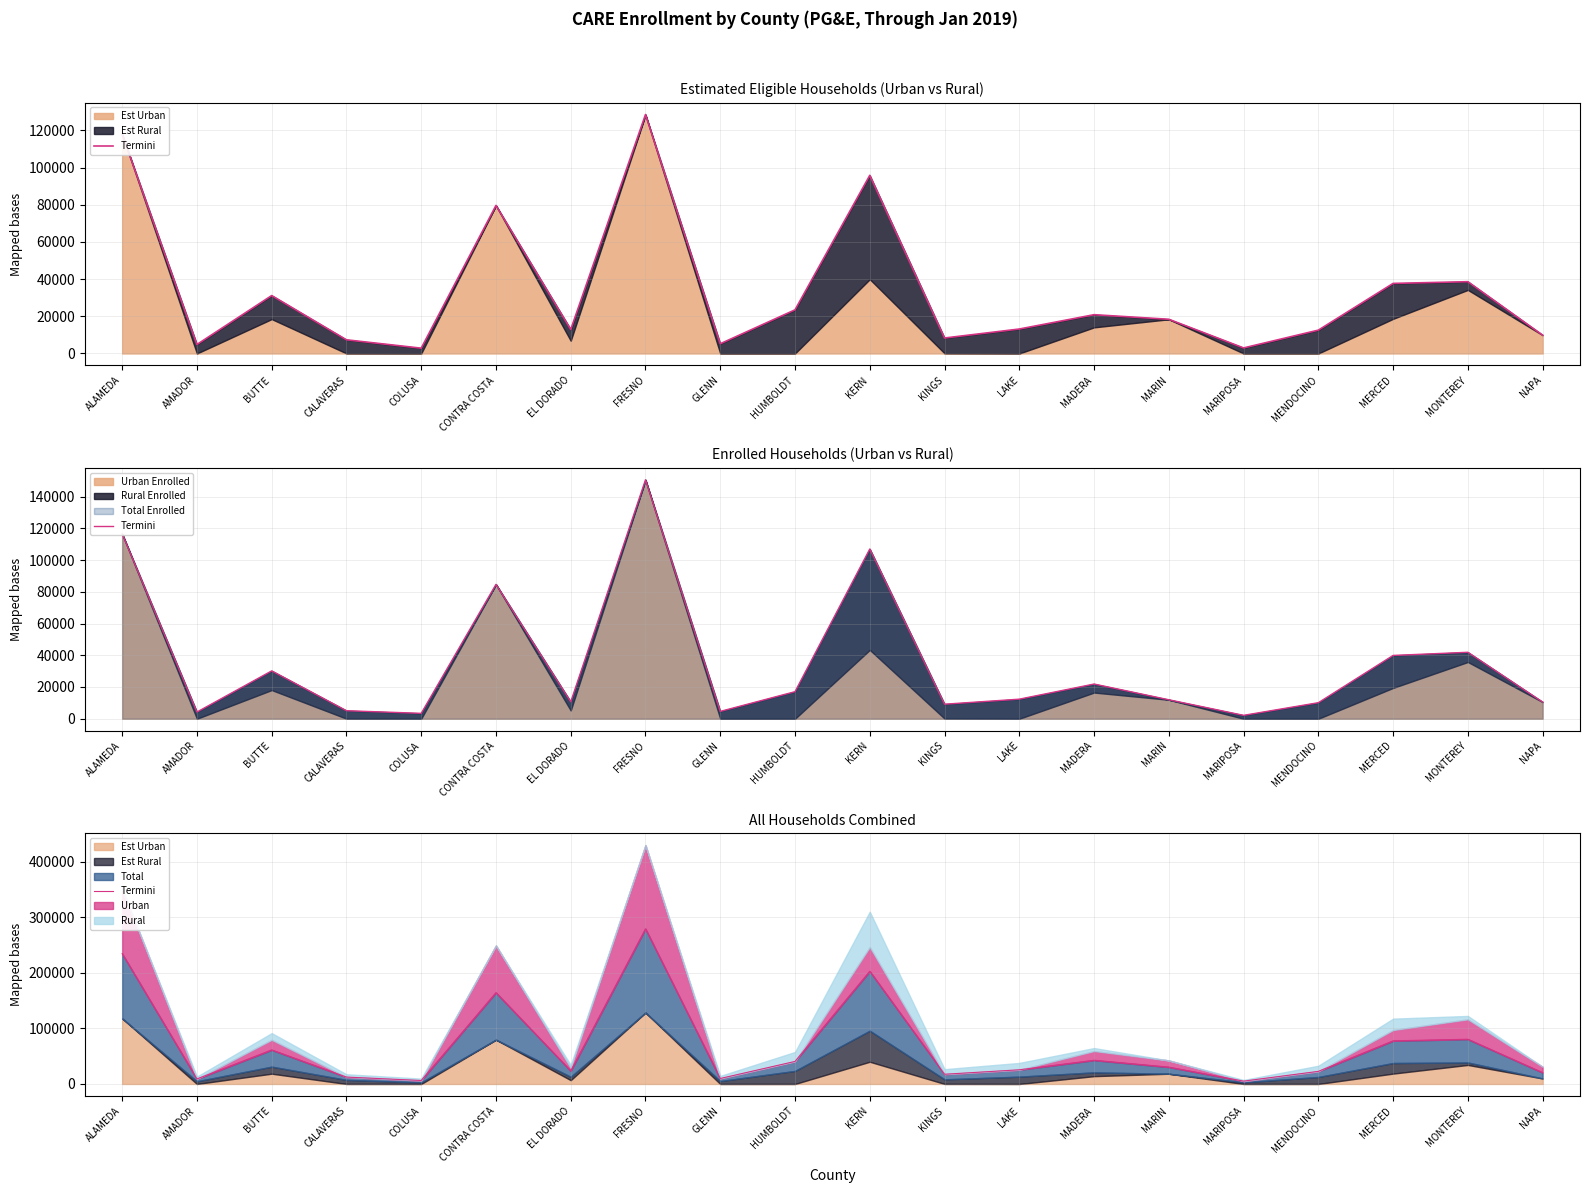

How many data points are less than 30358?

10